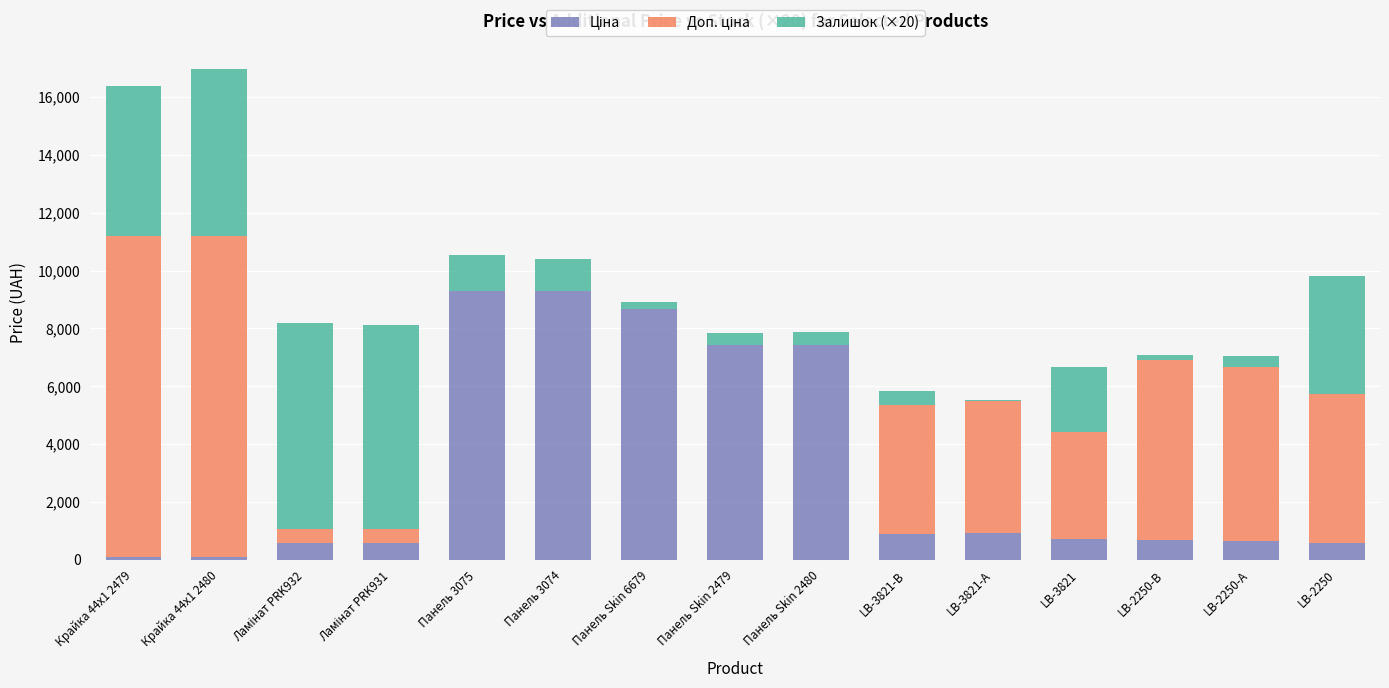

What is the total value across all series at Панель 3074?

10390.5